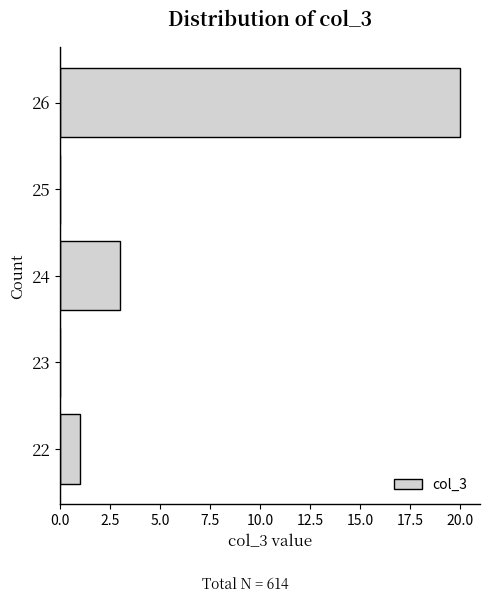

Reading bottom to top, what are all the values shown in this chart?

22=1	23=0	24=3	25=0	26=20